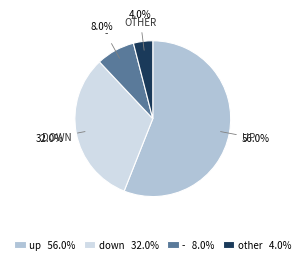

What percentage is NOT represented by up?

44.0%